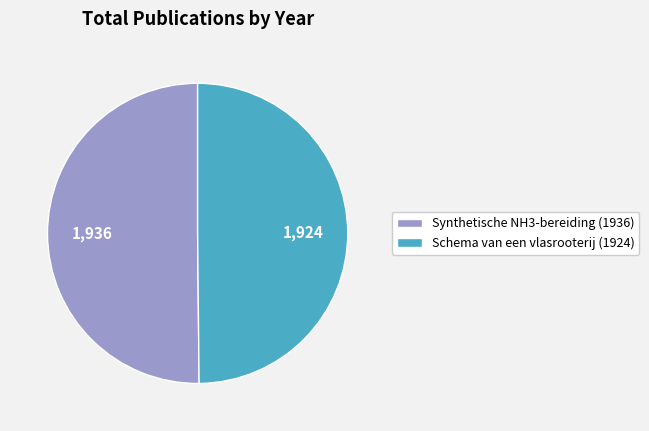

Approximately how many times larger is the value at Schema van een vlasrooterij (1924) compared to Synthetische NH3-bereiding (1936)?

1.0